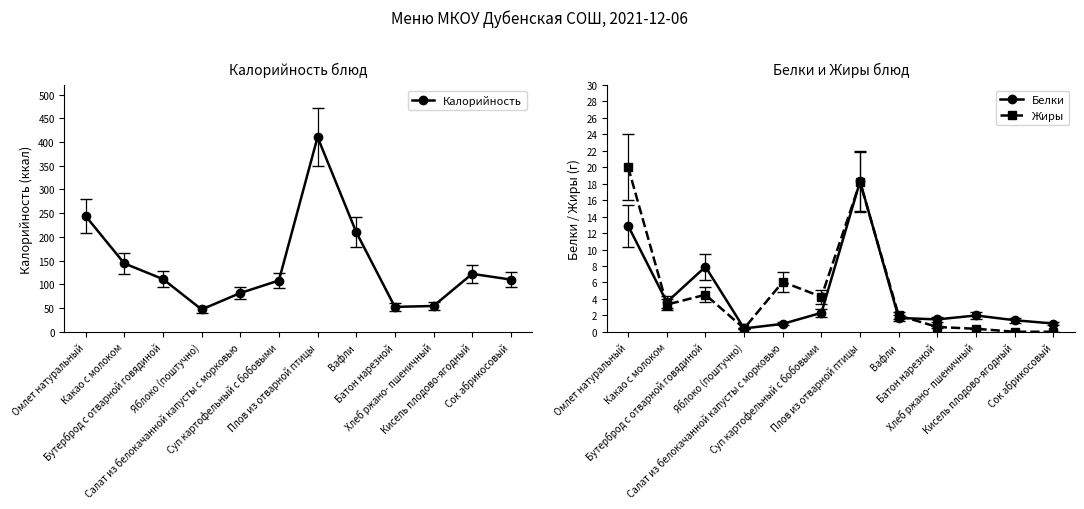

What is the label of the 11th point from the left?

Кисель плодово-ягодный